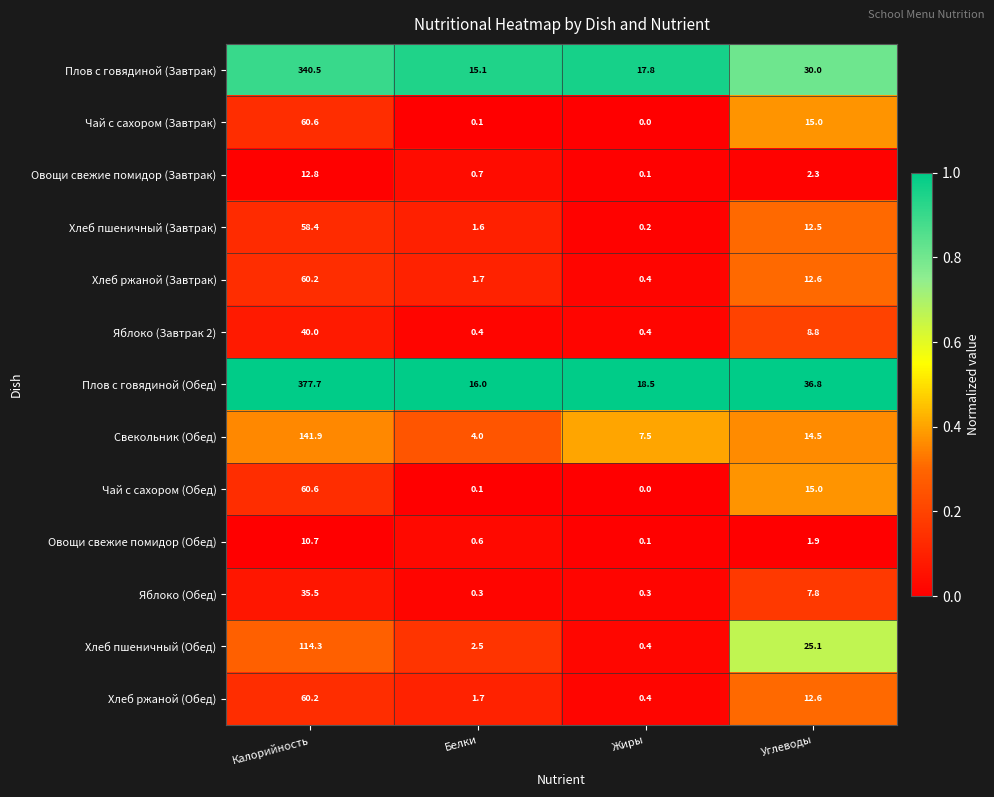

Which category has the lowest value across all series?

Жиры